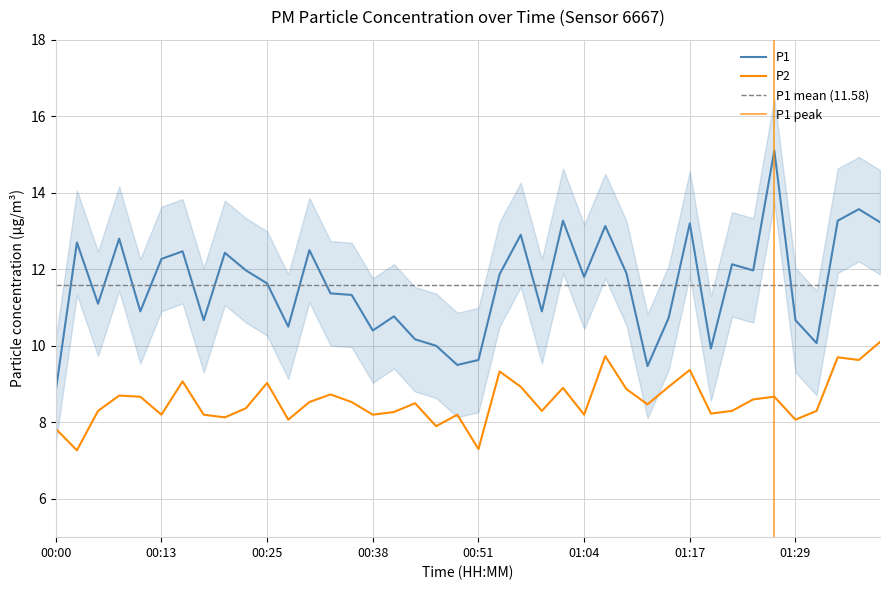

Reading left to right, extract all data points from this chart.

P1: 00:00=8.8	00:03=12.7	00:05=11.1	00:08=12.8	00:10=10.9	00:13=12.3	00:15=12.5	00:18=10.7	00:20=12.4	00:23=12.0	00:25=11.6	00:28=10.5	00:30=12.5	00:33=11.4	00:35=11.3	00:38=10.4	00:40=10.8	00:43=10.2	00:46=10.0	00:48=9.5	00:51=9.6	00:53=11.9	00:56=12.9	00:59=10.9	01:01=13.3	01:04=11.8	01:06=13.1	01:09=11.9	01:12=9.5	01:14=10.7	01:17=13.2	01:19=9.9	01:22=12.1	01:25=12.0	01:27=15.1	01:29=10.7	01:32=10.1	01:35=13.3	01:37=13.6	01:40=13.2
P2: 00:00=7.8	00:03=7.3	00:05=8.3	00:08=8.7	00:10=8.7	00:13=8.2	00:15=9.1	00:18=8.2	00:20=8.1	00:23=8.4	00:25=9.0	00:28=8.1	00:30=8.5	00:33=8.7	00:35=8.5	00:38=8.2	00:40=8.3	00:43=8.5	00:46=7.9	00:48=8.2	00:51=7.3	00:53=9.3	00:56=8.9	00:59=8.3	01:01=8.9	01:04=8.2	01:06=9.7	01:09=8.9	01:12=8.5	01:14=8.9	01:17=9.4	01:19=8.2	01:22=8.3	01:25=8.6	01:27=8.7	01:29=8.1	01:32=8.3	01:35=9.7	01:37=9.6	01:40=10.1